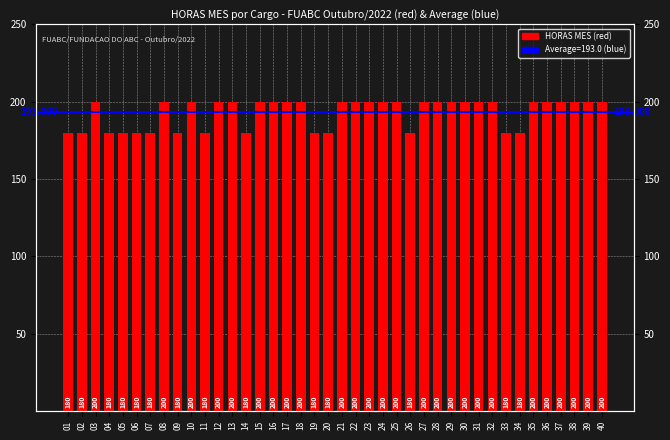

How many values are between 180 and 200?

40